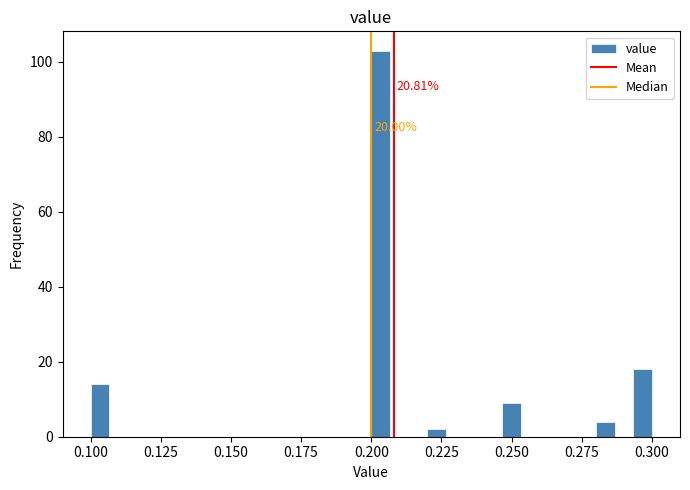

Around what value on the x-axis is the tallest bar? Give the approximate position of its centre, as read against the axis.

0.205